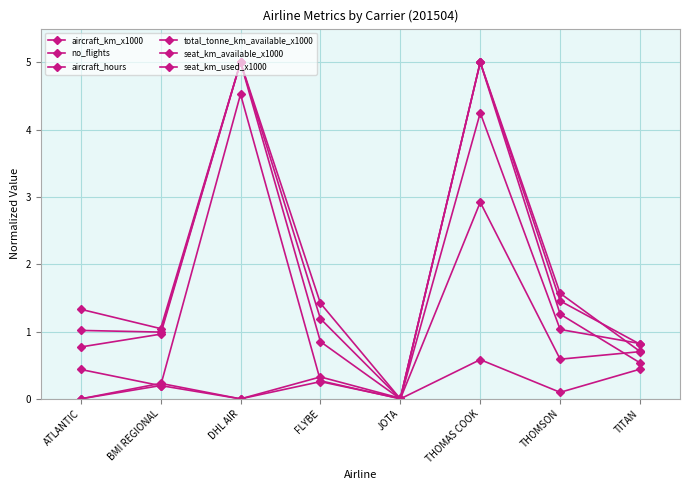

How many values in no_flights are above zero?

7